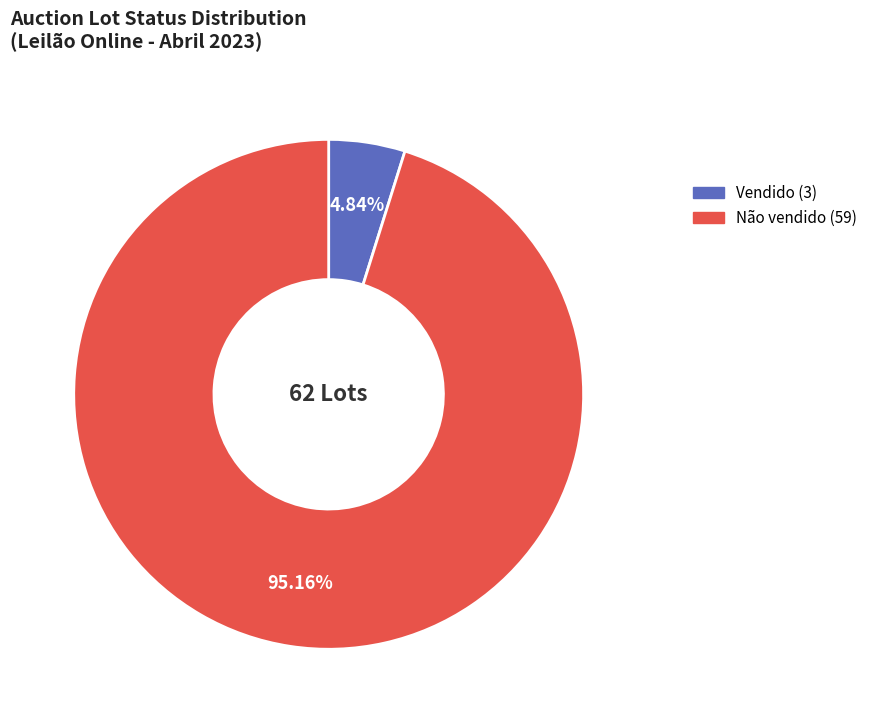

Between Vendido and Não vendido, which is larger?

Não vendido